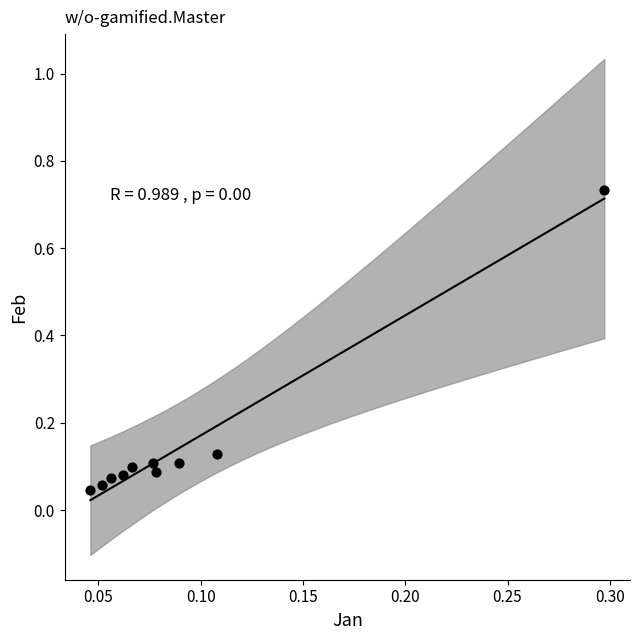

What is the range of X values (max minus min)?

0.3